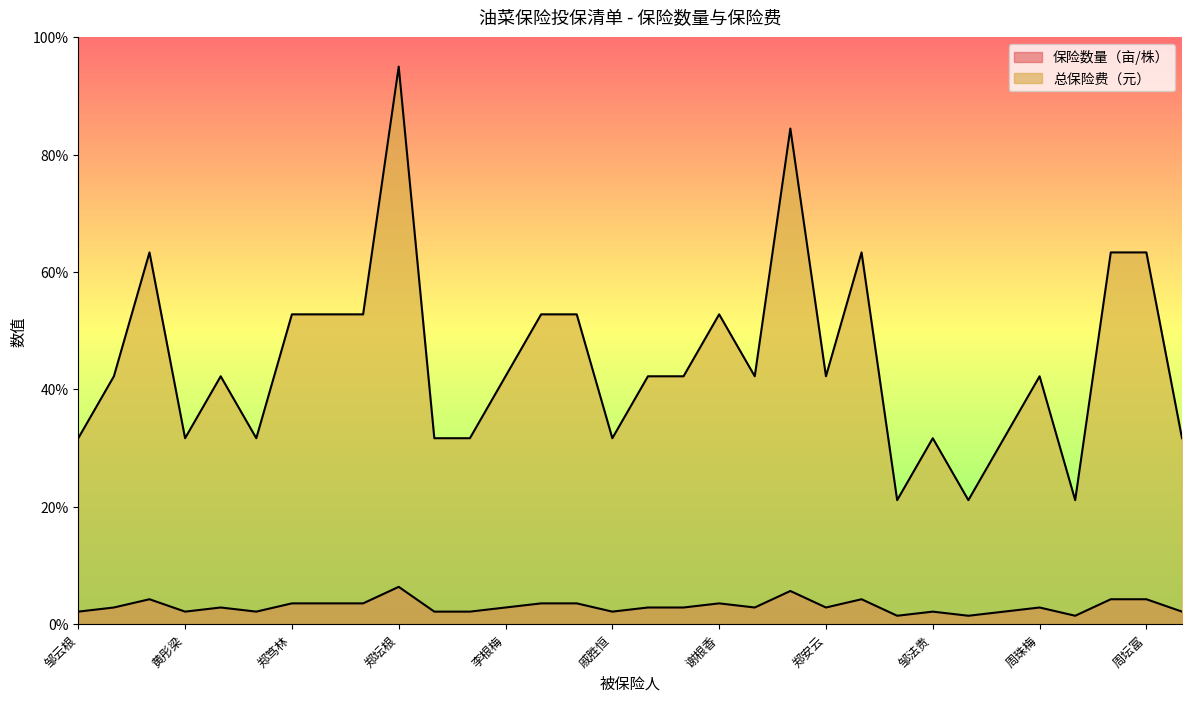

What are all the series names shown in the legend?

保险数量（亩/株）, 总保险费（元）